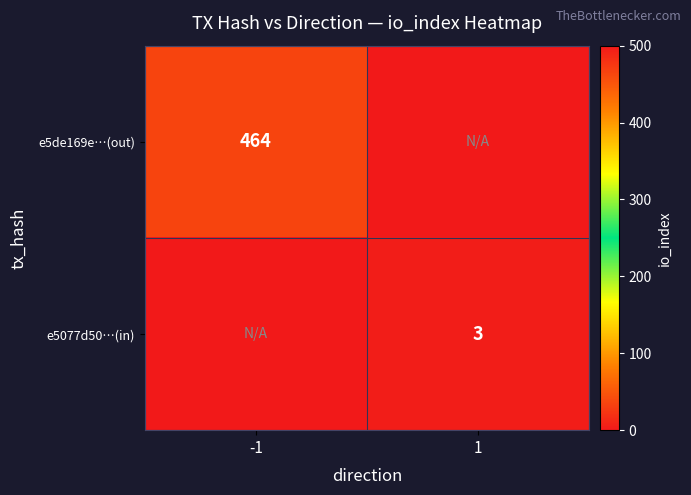

Is it true that e5077d50…(in) equals 1 at 1?

False